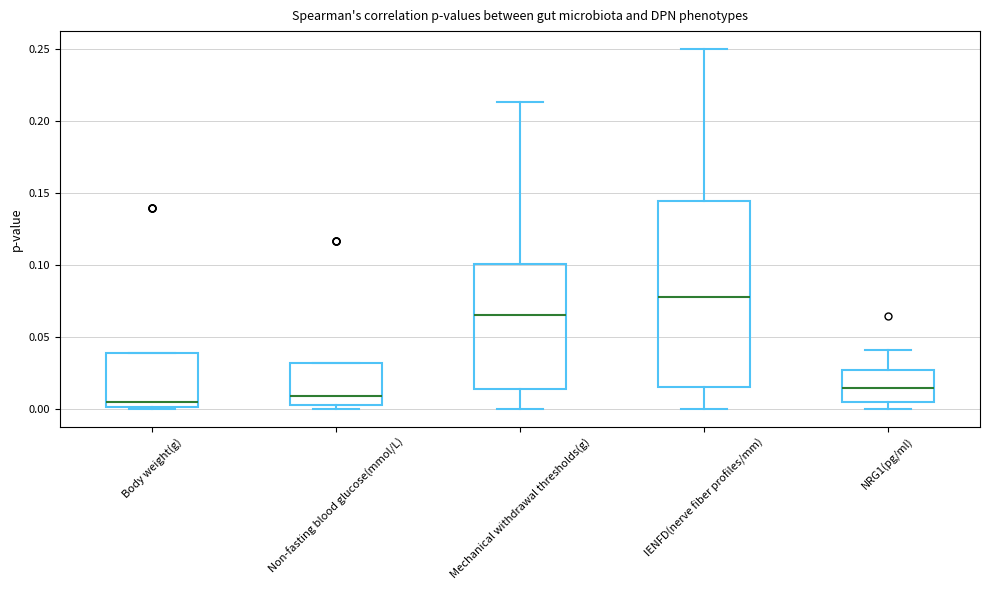

Reading left to right, transcribe this box plot: for each box, give where its median line is, the range the box spans, and where its two whiskers end, as read against the y-axis. The values are not printed on the chart, so give them approximately, as read against the axis.

Body weight(g): median 0.005, box 0.000 to 0.040, whiskers 0.000 to 0.040
Non-fasting blood glucose(mmol/L): median 0.010, box 0.000 to 0.030, whiskers 0.000 (just below the box's lower edge) to 0.030
Mechanical withdrawal thresholds(g): median 0.065, box 0.015 to 0.100, whiskers 0.000 to 0.215
IENFD(nerve fiber profiles/mm): median 0.080, box 0.015 to 0.145, whiskers 0.000 to 0.250
NRG1(pg/ml): median 0.015, box 0.005 to 0.025, whiskers 0.000 to 0.040